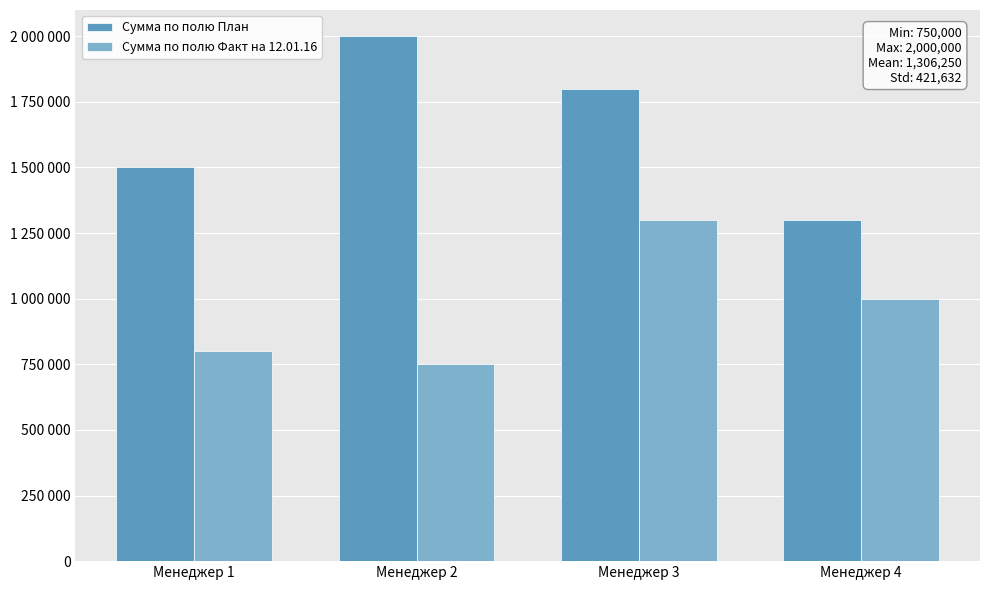

Between Менеджер 3 and Менеджер 4, which series saw the biggest shift?

Сумма по полю План